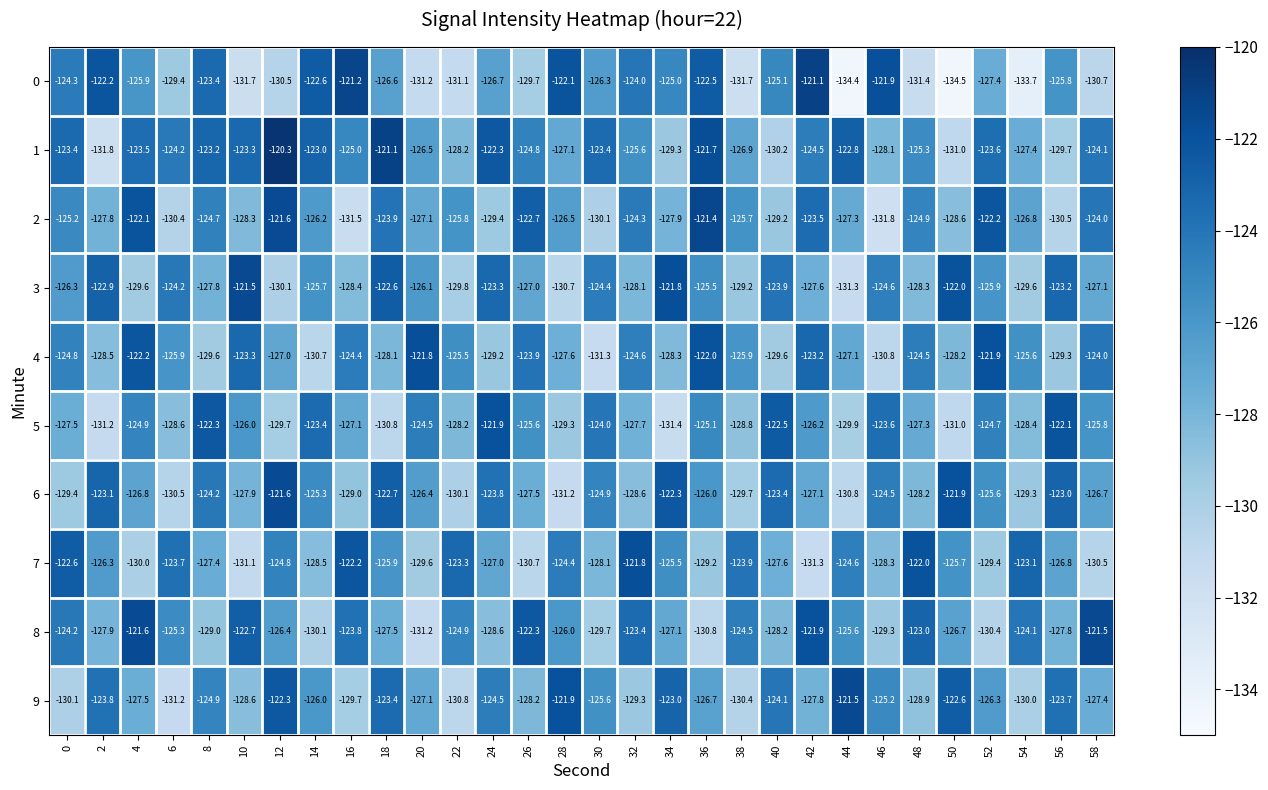

How many data points in 3 are less than -126?

16